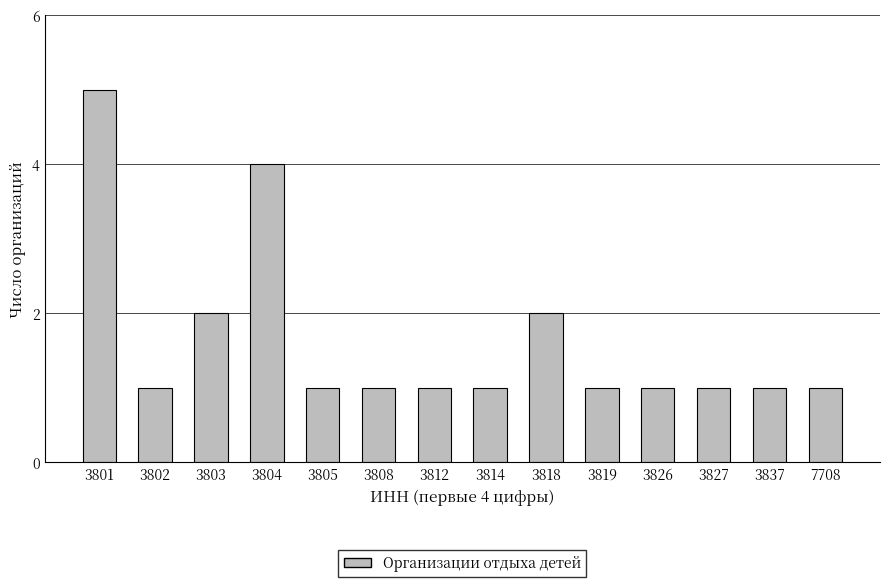

Reading left to right, list all the values displayed in this chart.

5	1	2	4	1	1	1	1	2	1	1	1	1	1